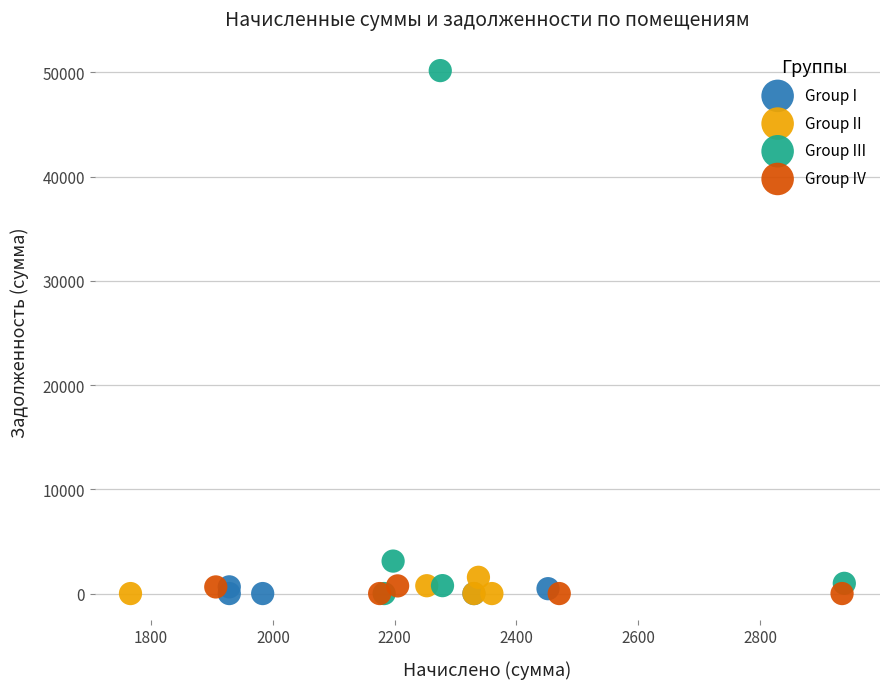

What are all the series names shown in the legend?

Group I, Group II, Group III, Group IV